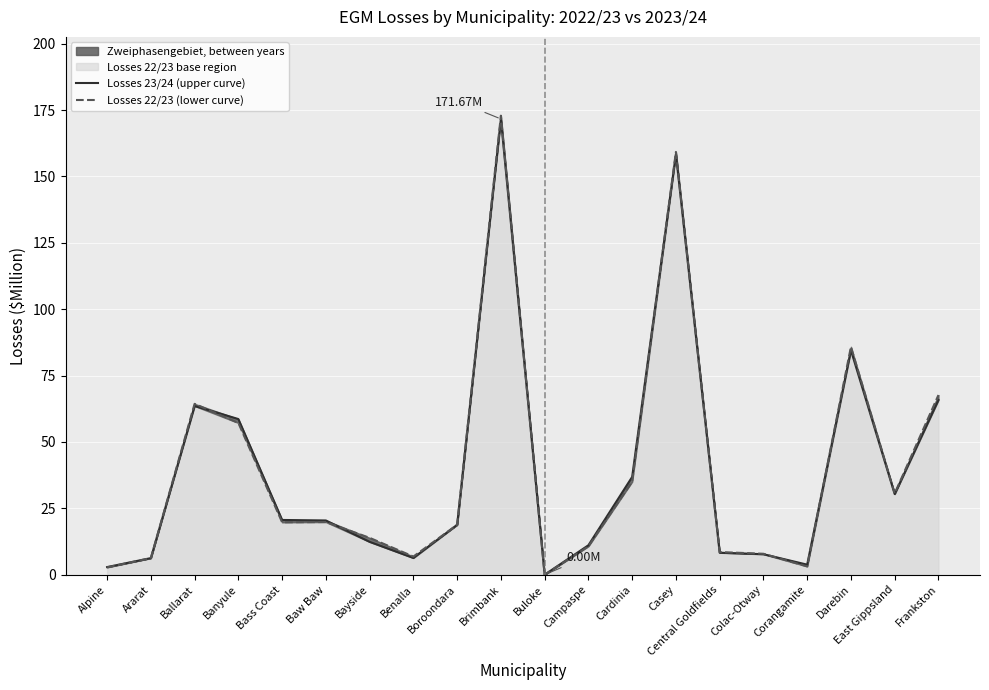

What is the label of the 15th point from the right?

Baw Baw